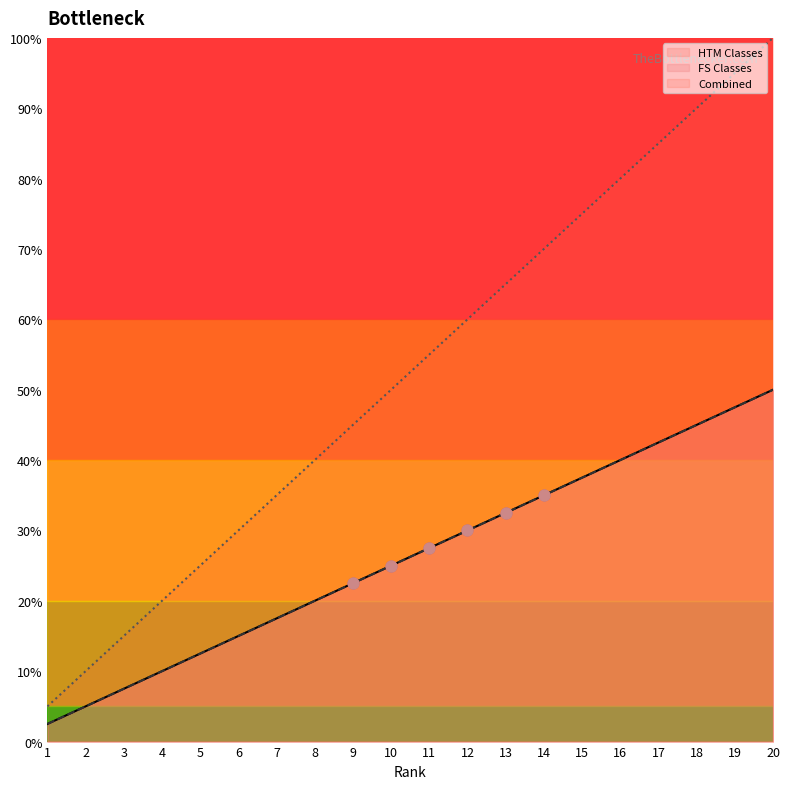

At how many categories does at least one series exceed 81?

4